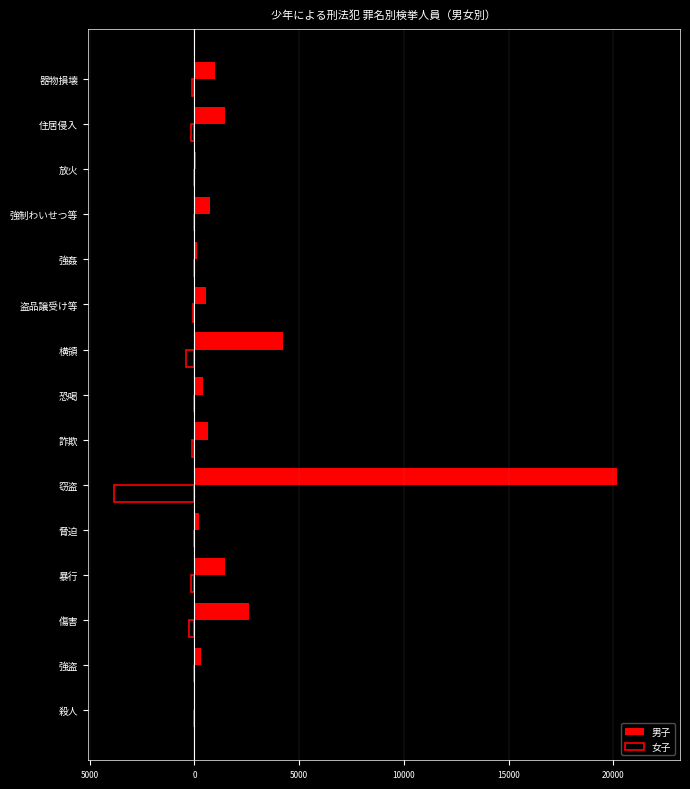

What is the sum of all 女子 values?

-5212